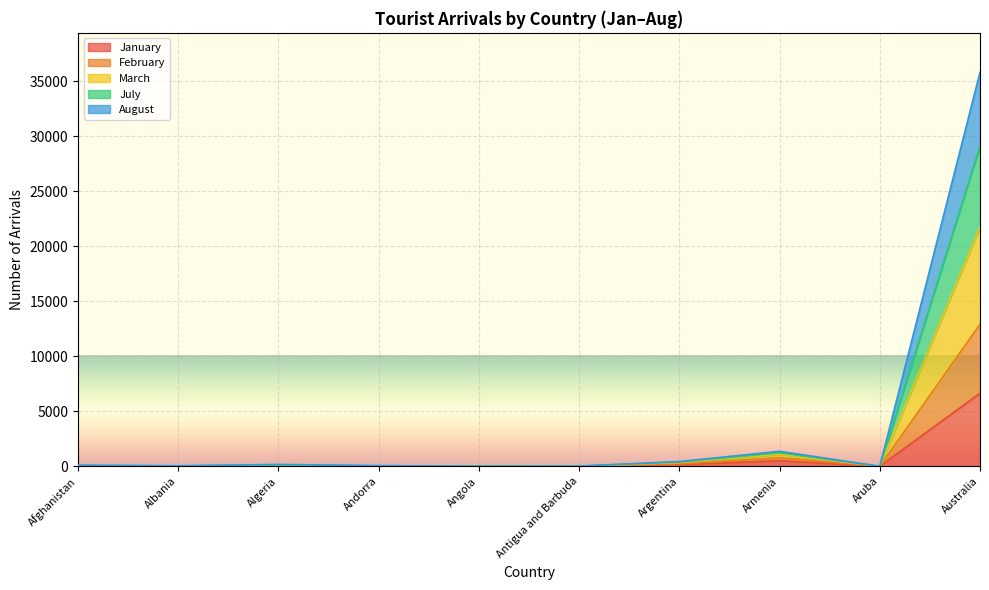

What is the spread (max minus min) of values at Antigua and Barbuda?

17